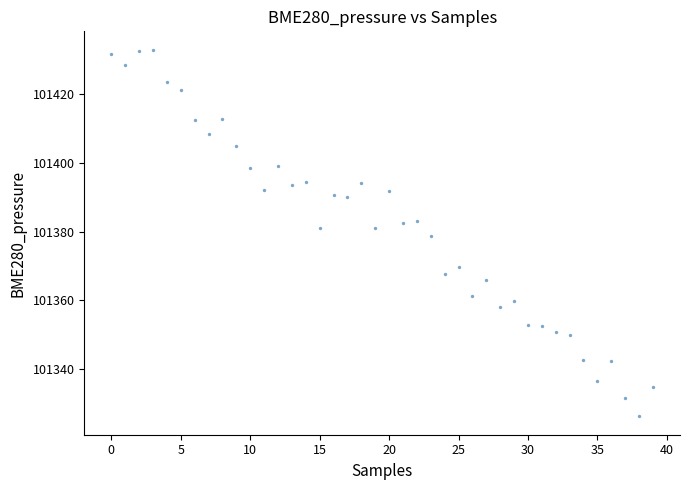

What is the range of Y values (max minus min)?

106.6